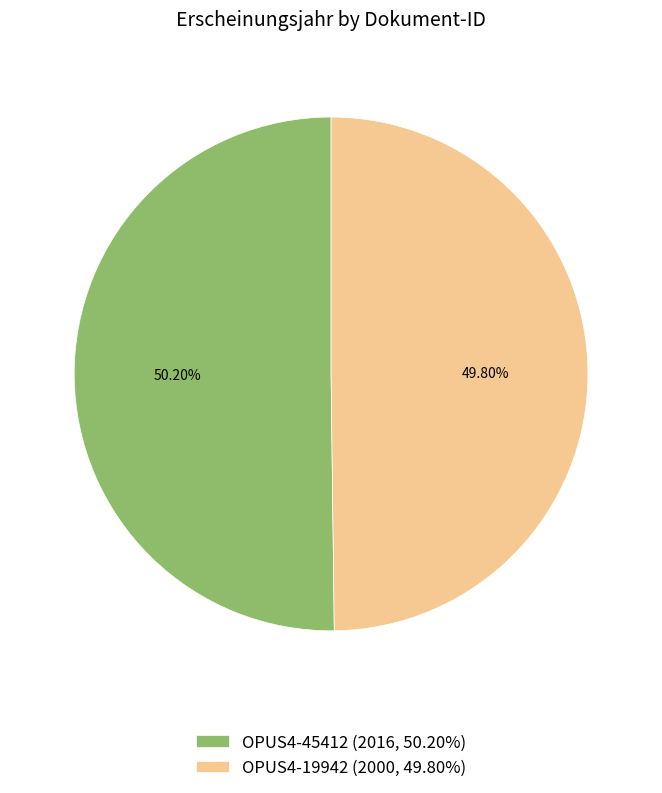

Is there a majority slice in this chart?

Yes